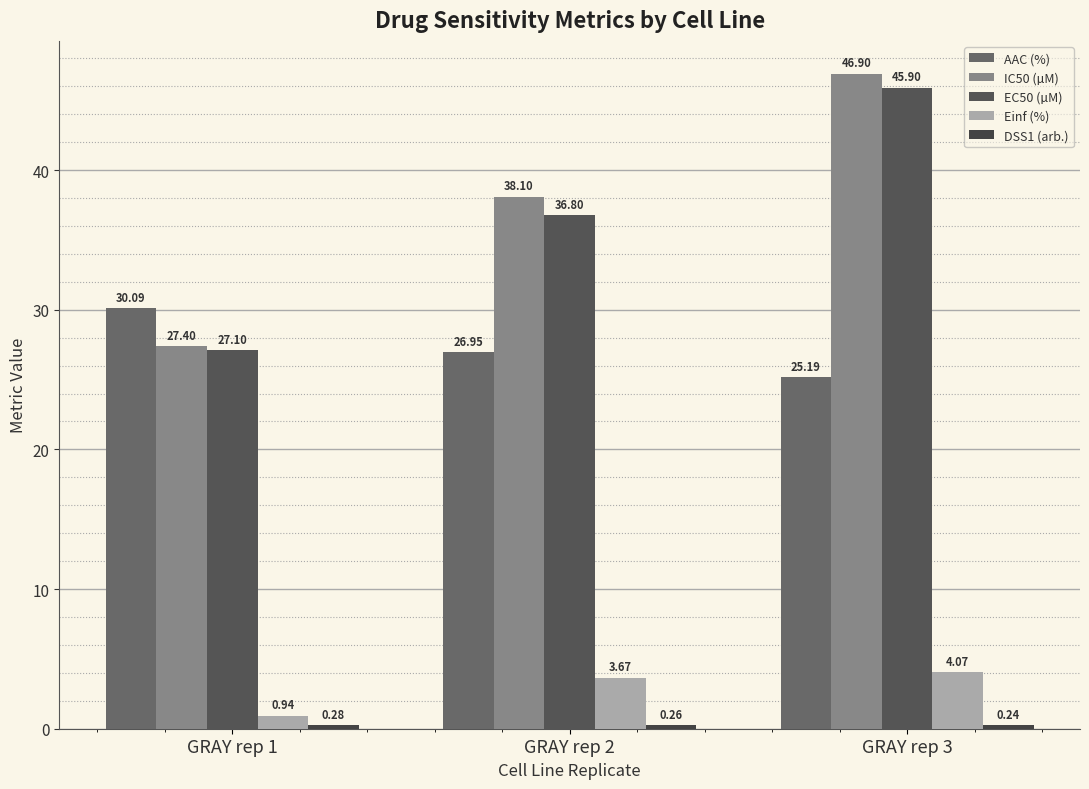

Which series has the widest spread of values?

IC50 (µM)